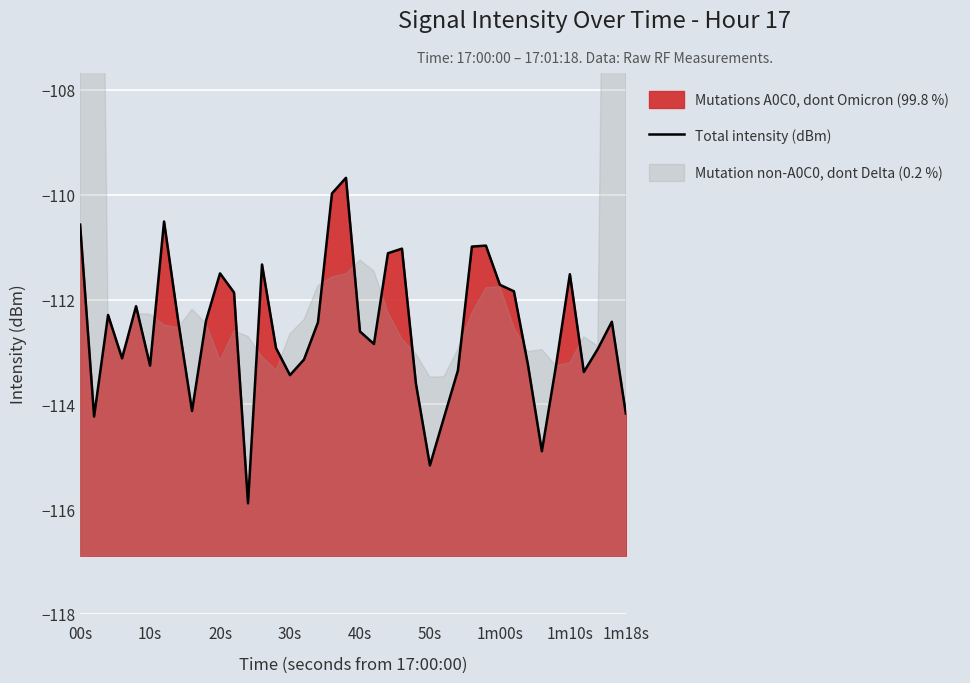

Does the chart display data point markers on the line(s)?

No